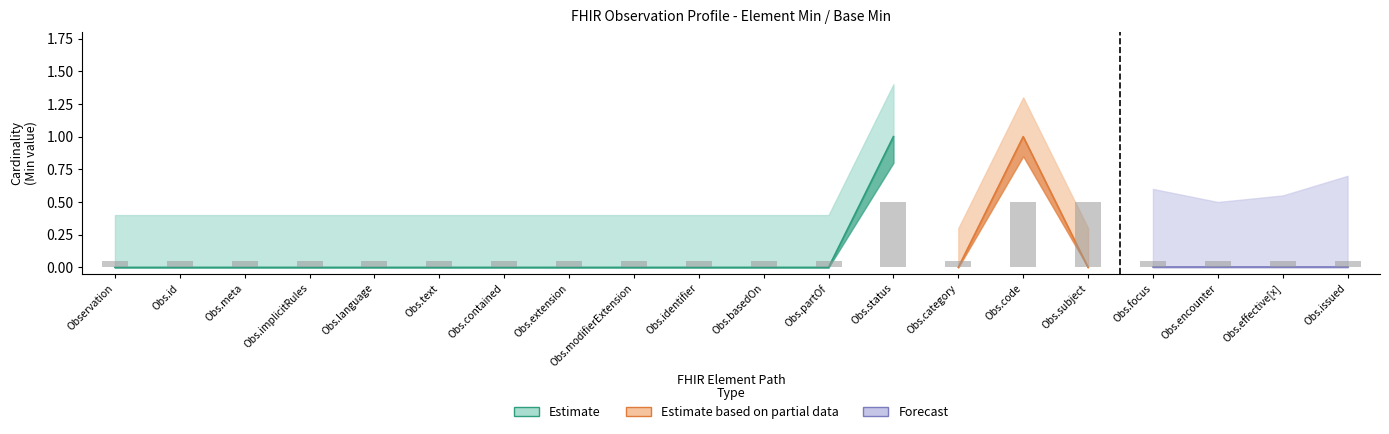

What are all the series names shown in the legend?

Estimate, Estimate based on partial data, Forecast